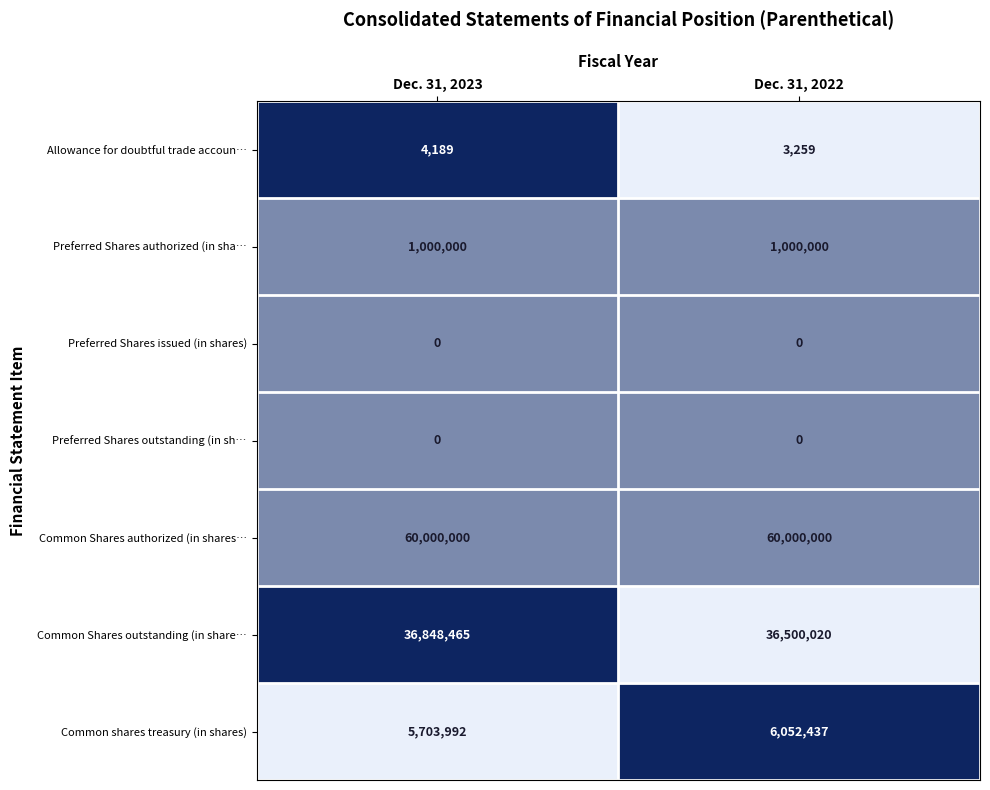

What is the difference between the highest and lowest values at Dec. 31, 2023?

60000000